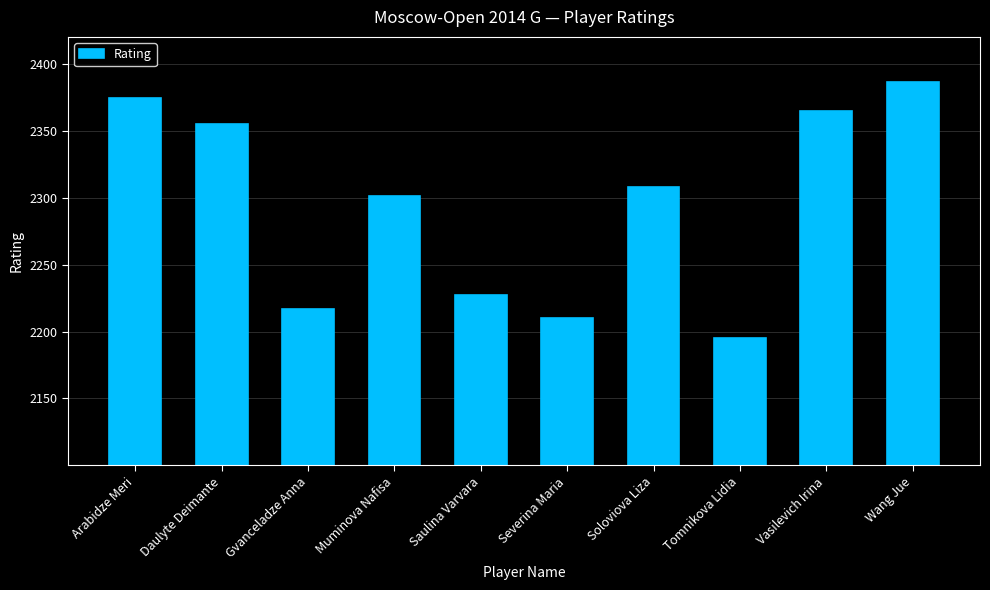

Reading right to left, what are all the values shown in this chart?

Wang Jue=2386	Vasilevich Irina=2365	Tomnikova Lidia=2195	Soloviova Liza=2308	Severina Maria=2210	Saulina Varvara=2227	Muminova Nafisa=2301	Gvanceladze Anna=2217	Daulyte Deimante=2355	Arabidze Meri=2374